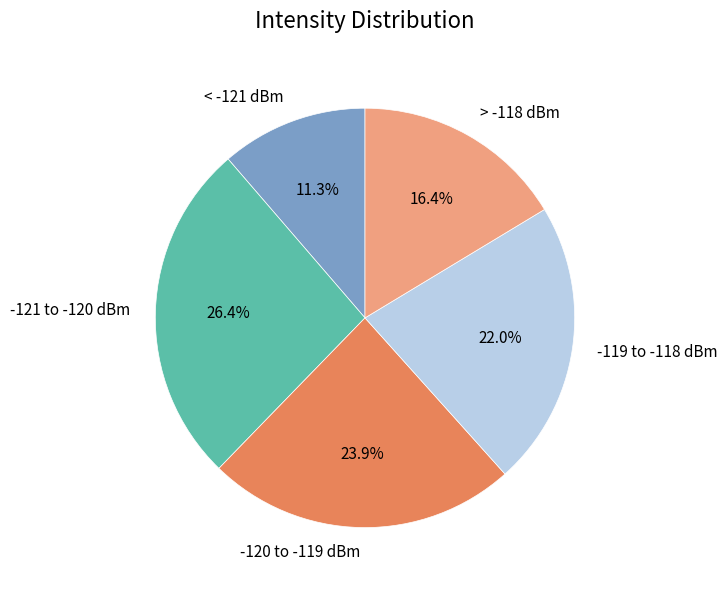

Is the sum of < -121 dBm and -121 to -120 dBm greater than half?

No